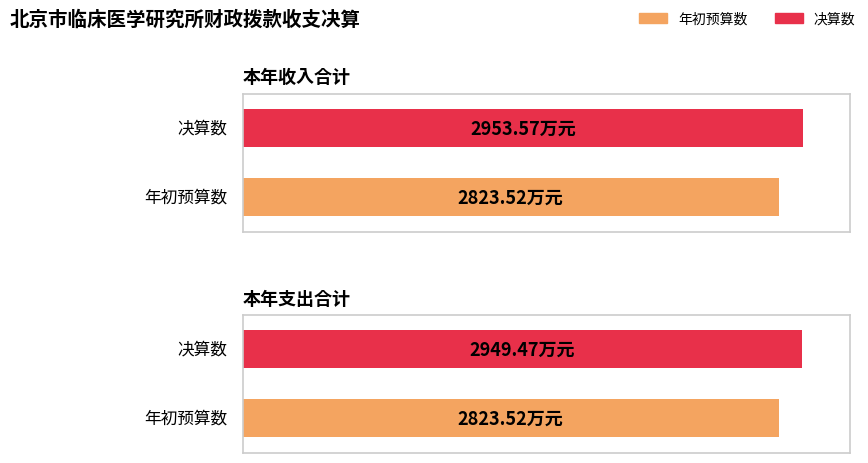

How many distinct data groups are displayed?

2